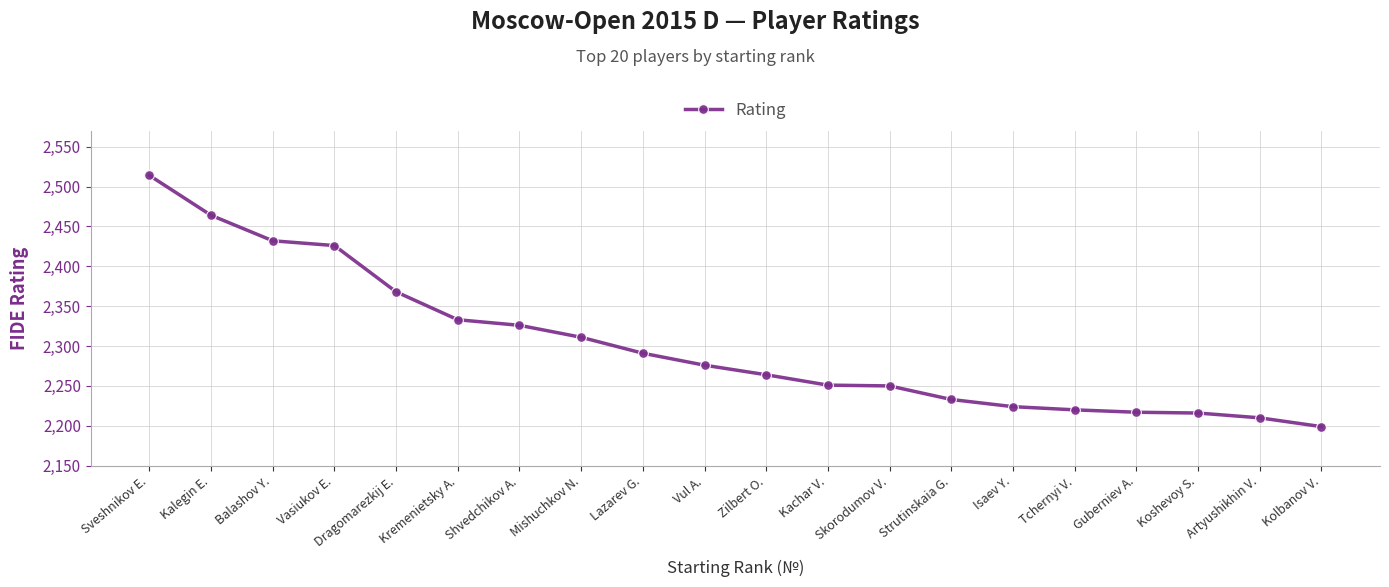

What is the approximate value at Kremenietsky A., to the nearest 5?

2335